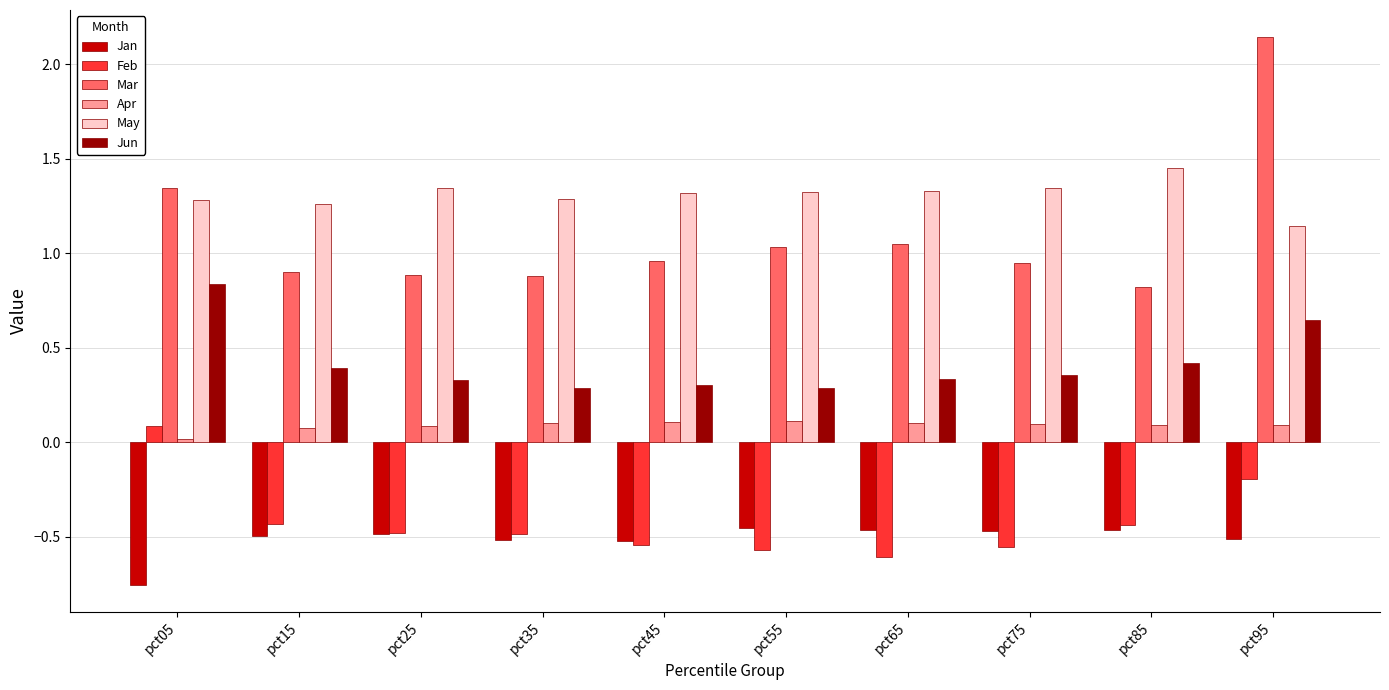

Which label corresponds to the smallest value in the chart?

pct05